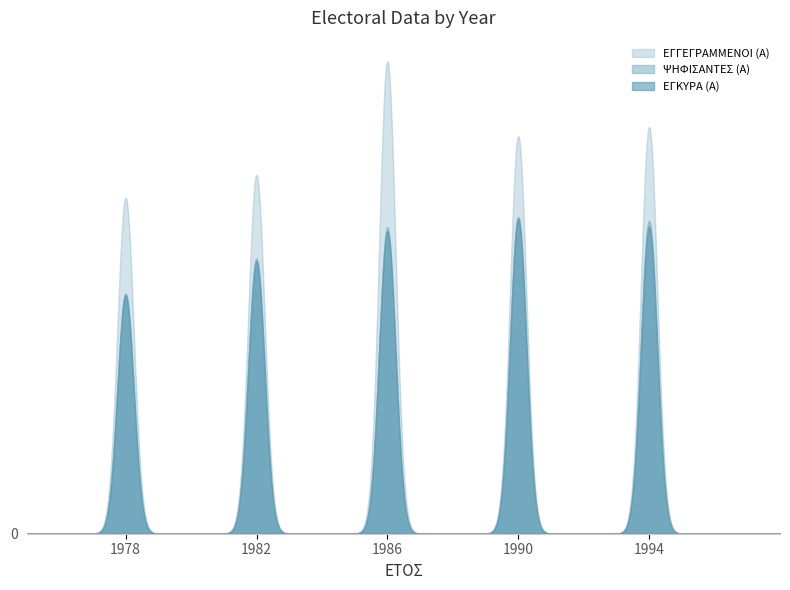

Is the value of ΕΓΓΕΓΡΑΜΜΕΝΟΙ (Α) at 1982 greater than the value of ΨΗΦΙΣΑΝΤΕΣ (Α) at 1994?

Yes